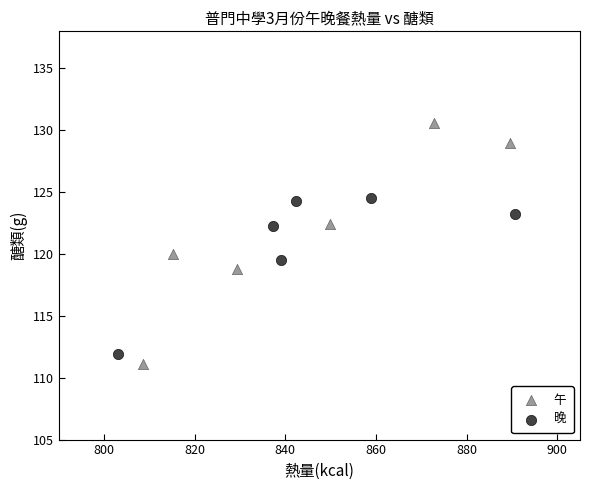

Which series contains the lowest Y value?

午